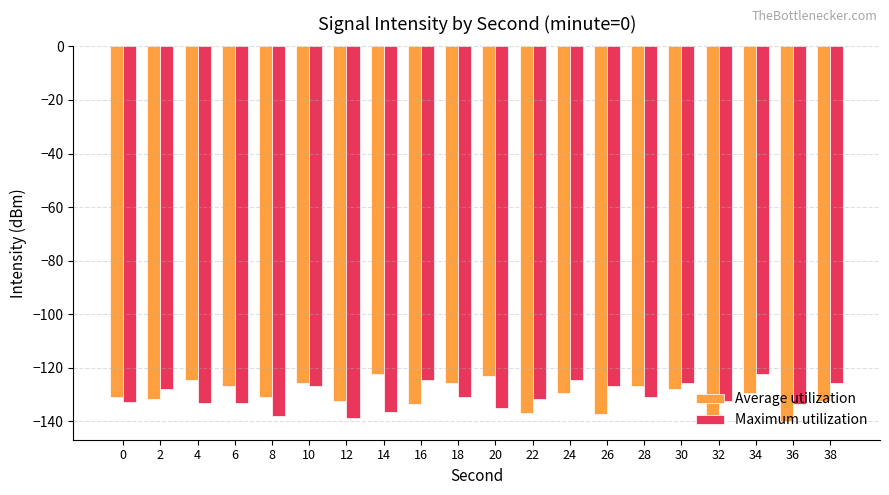

What is the difference between the highest and lowest values at 18?

5.3